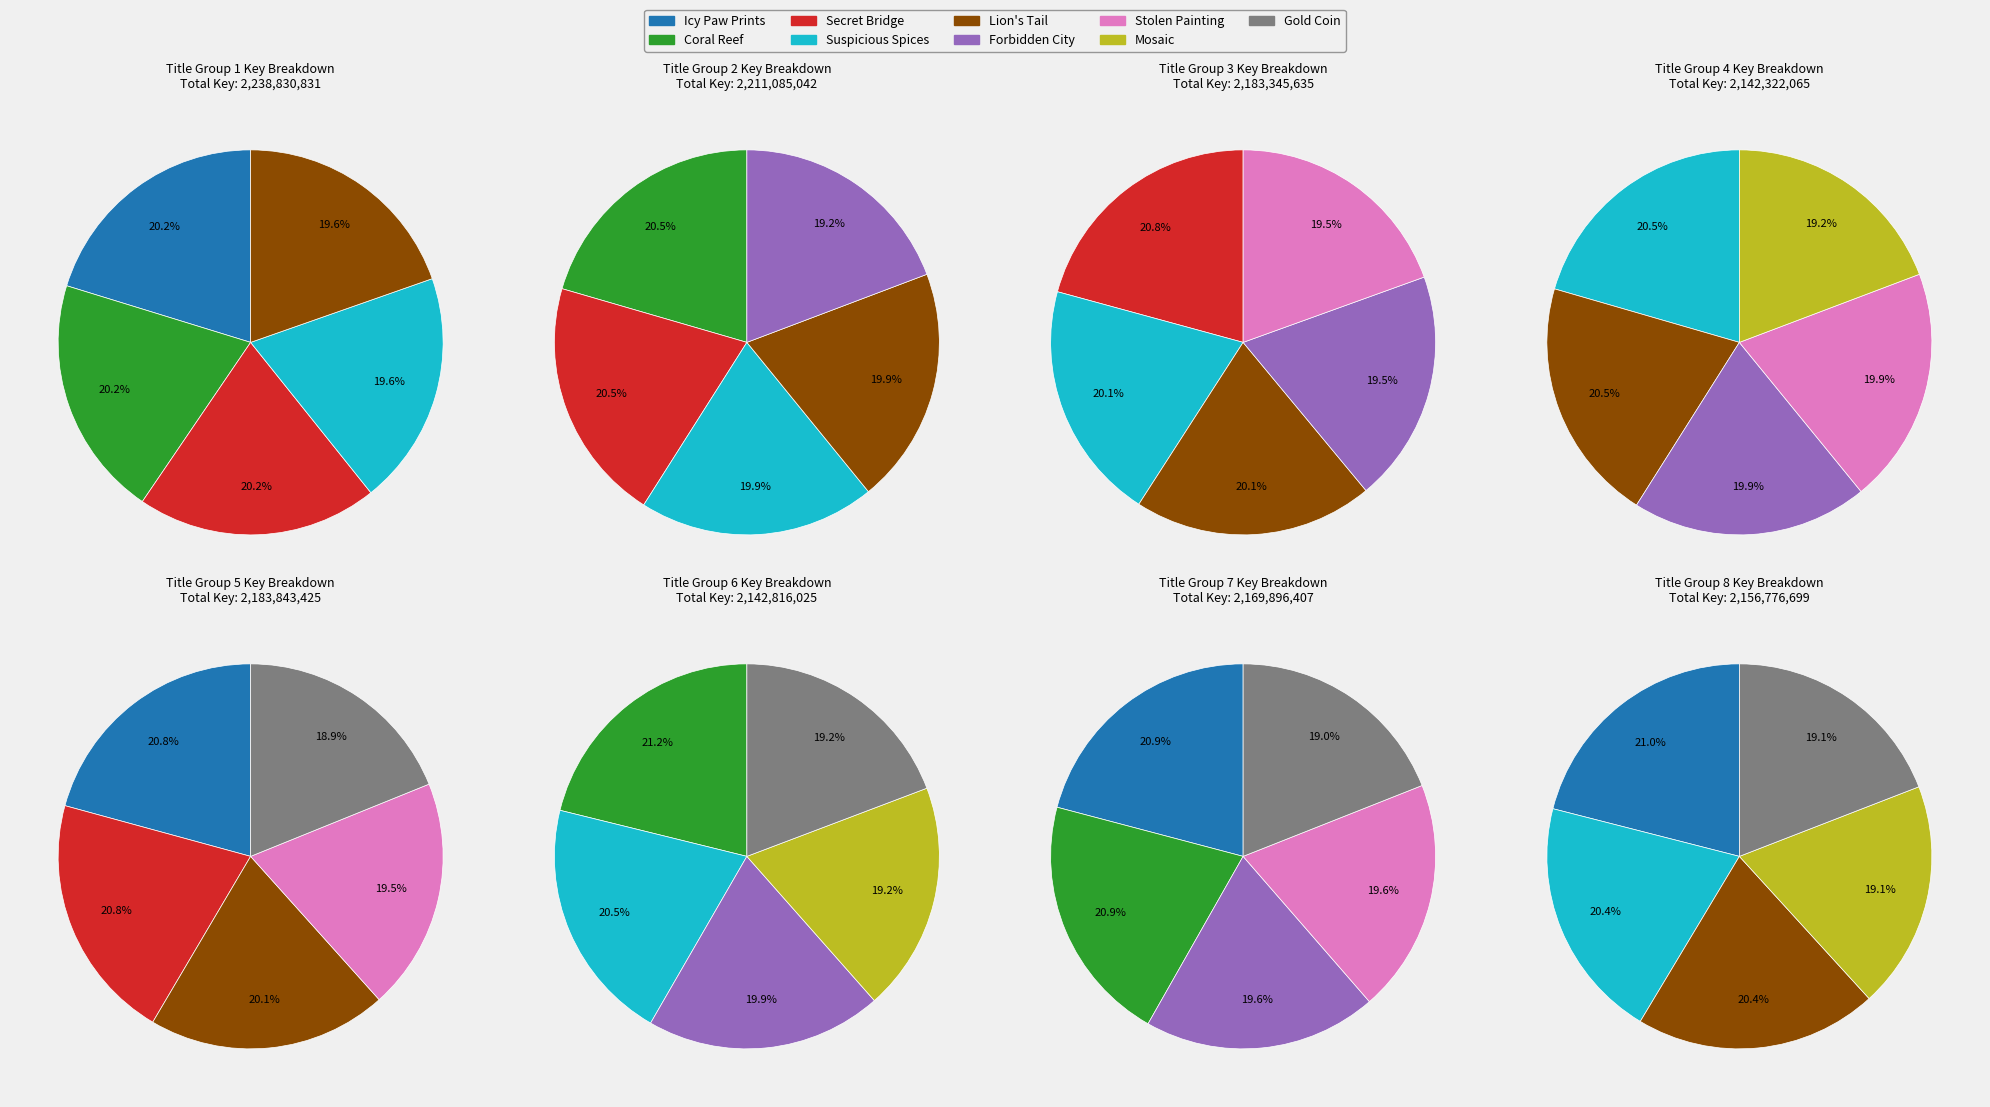

To the nearest percent, what is the difference between the largest and smallest slice percentages?

1%